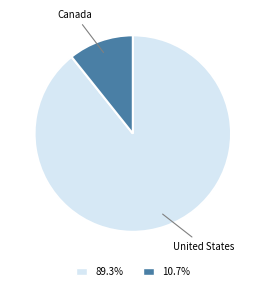

Approximately how many times larger is the value at United States compared to Canada?

8.3